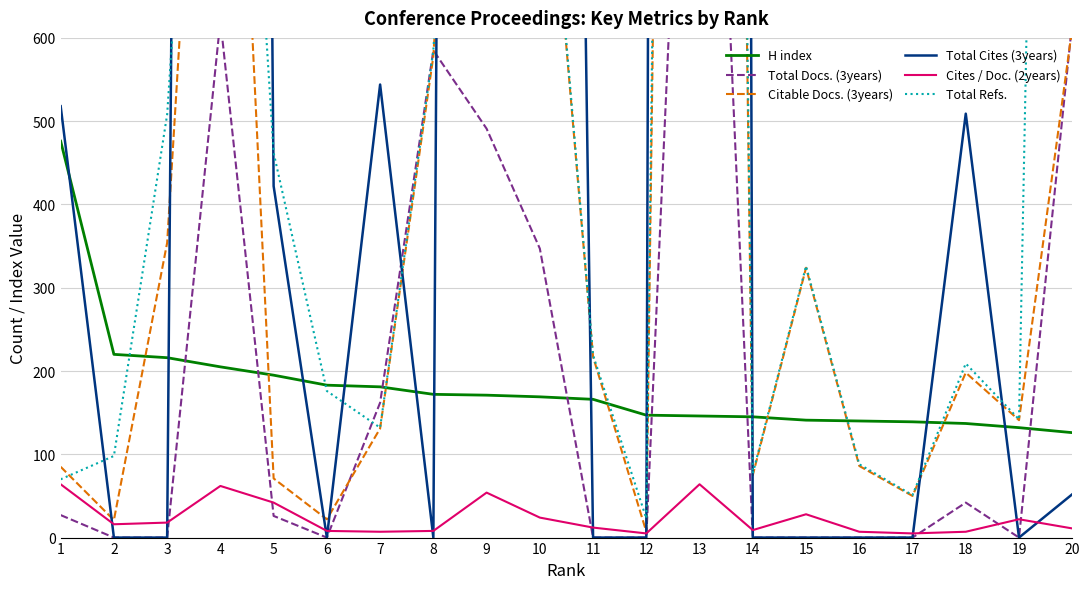

How many intersections are there between Total Docs. (3years) and Citable Docs. (3years)?

3